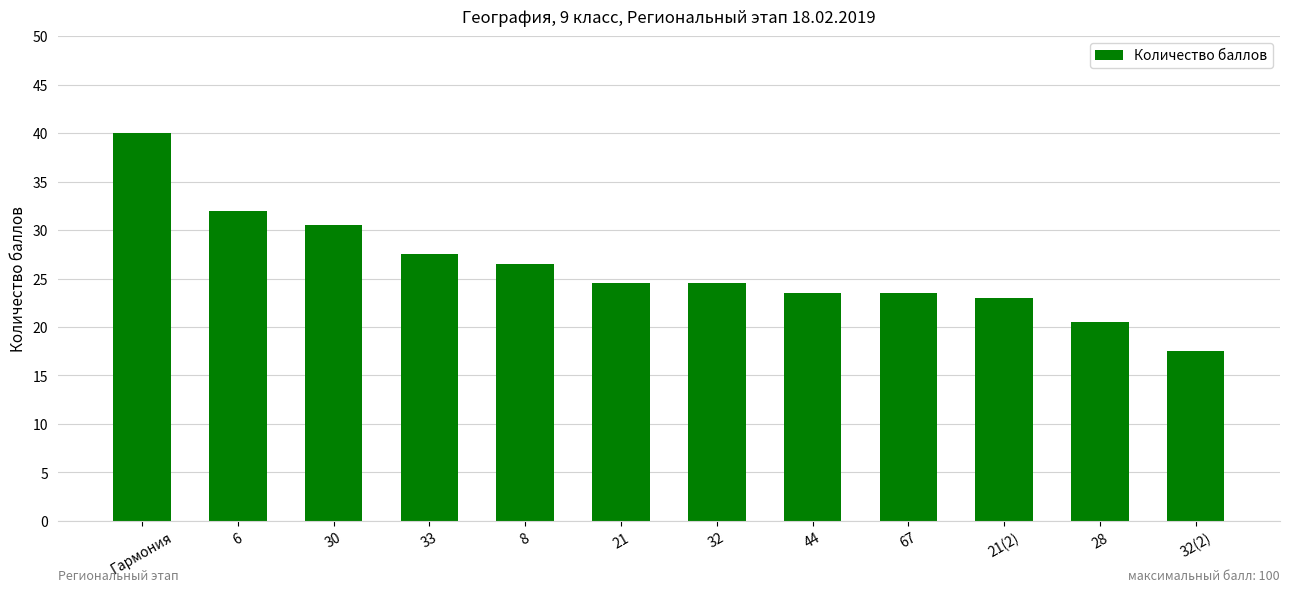

How many data points are above 24?

7